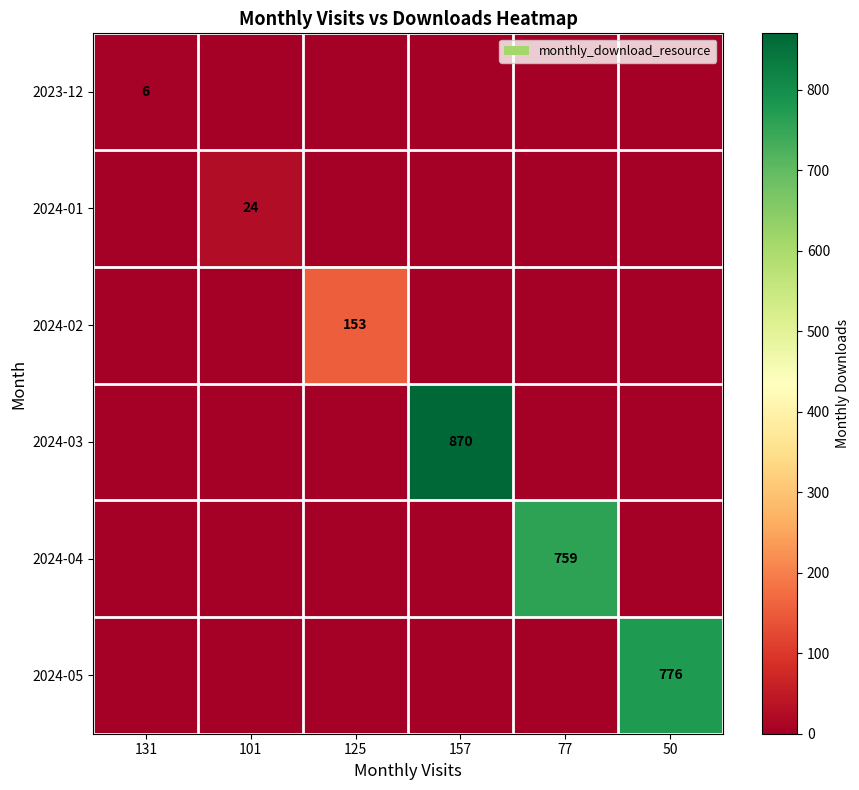

True or false: 2024-05 has a value of 466 at 50.

False